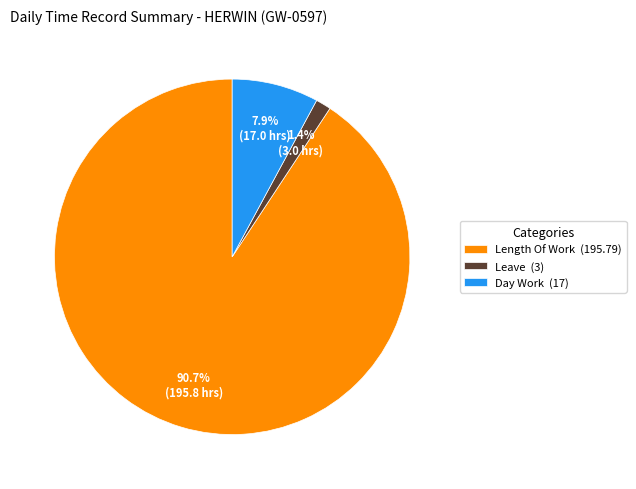

Count the number of slices in the pie.

3